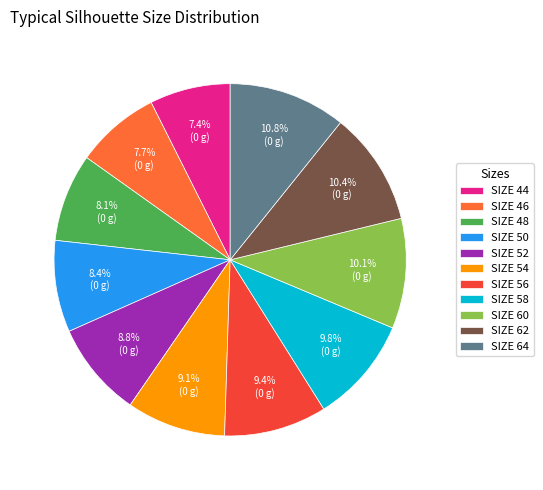

Count the number of slices in the pie.

11